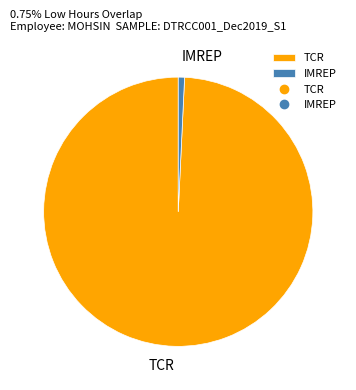

Rank the categories by value from highest to lowest.

TCR, IMREP